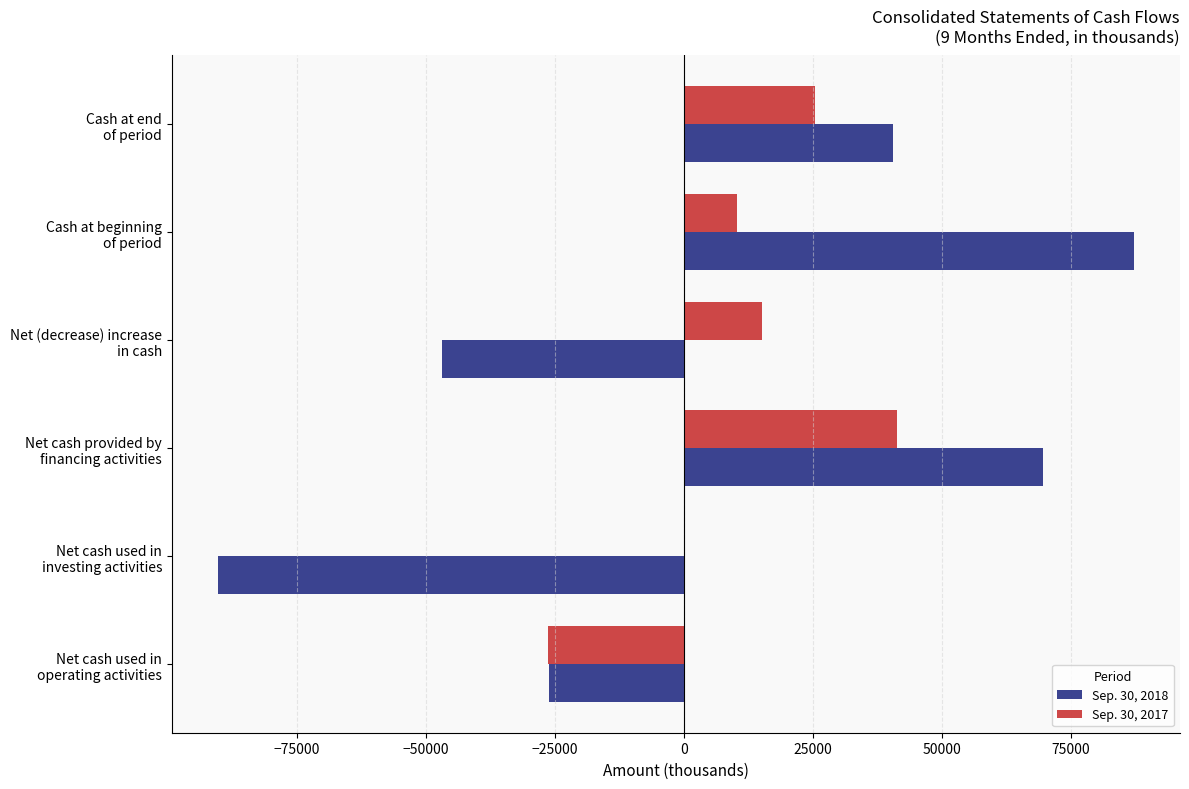

What is the greatest value displayed?

87338